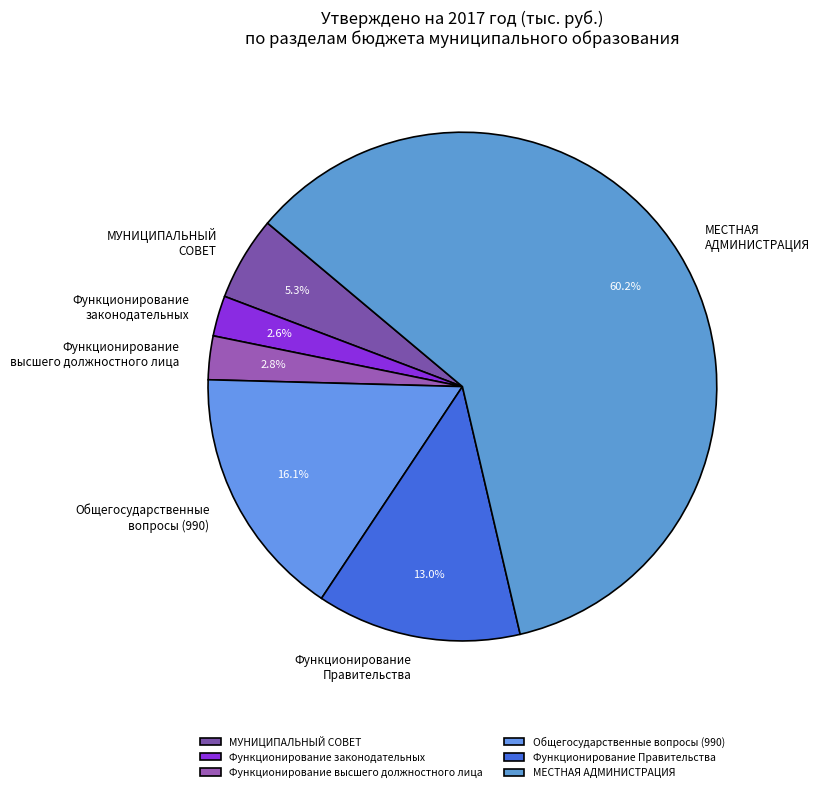

Which slice is the largest?

МЕСТНАЯ АДМИНИСТРАЦИЯ